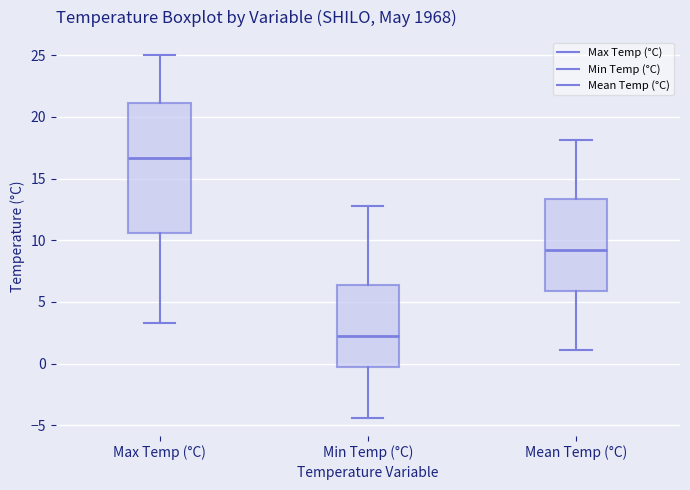

Reading left to right, transcribe this box plot: for each box, give where its median line is, the range the box spans, and where its two whiskers end, as read against the y-axis. The values are not printed on the chart, so give them approximately, as read against the axis.

Max Temp (°C): median 16.5, box 10.5 to 21.0, whiskers 3.5 to 25.0
Min Temp (°C): median 2.0, box -0.5 to 6.5, whiskers -4.5 to 13.0
Mean Temp (°C): median 9.0, box 6.0 to 13.5, whiskers 1.0 to 18.0